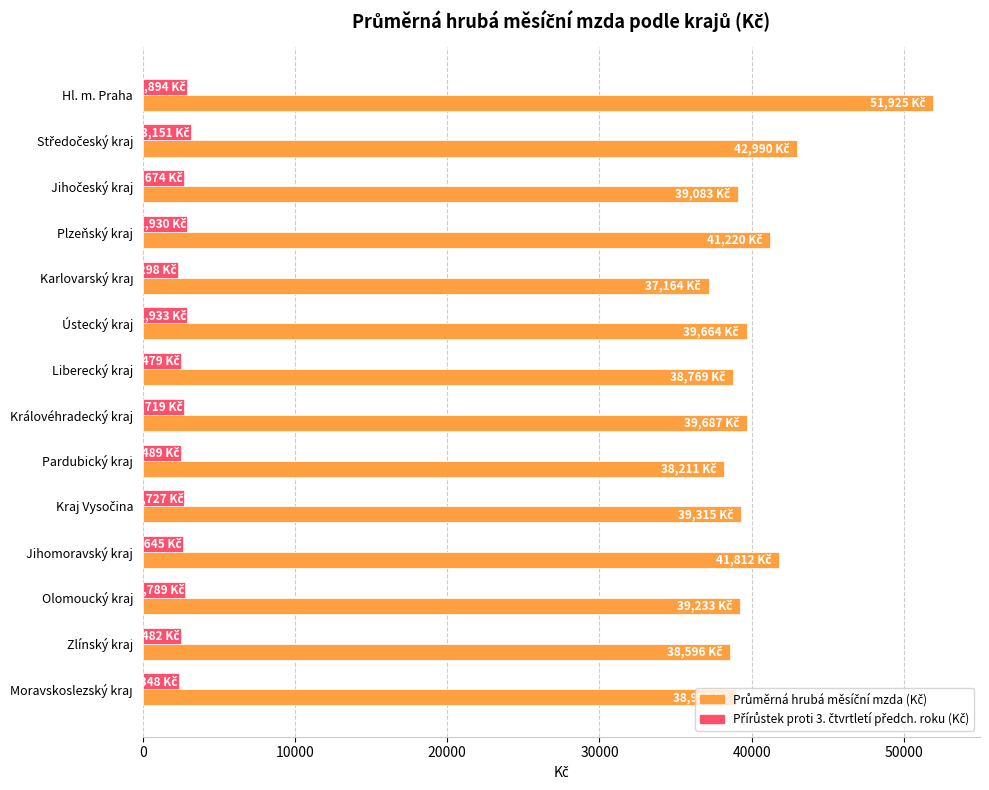

What is the difference between the highest and lowest values at Ústecký kraj?

36731